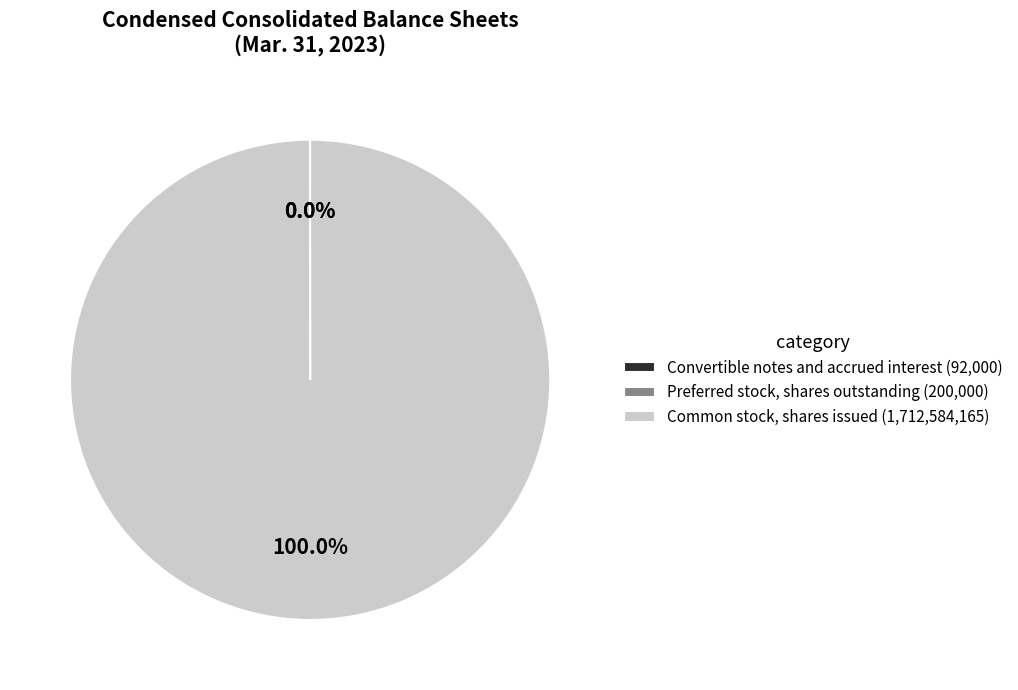

Is there any slice that represents more than half of the pie?

Yes